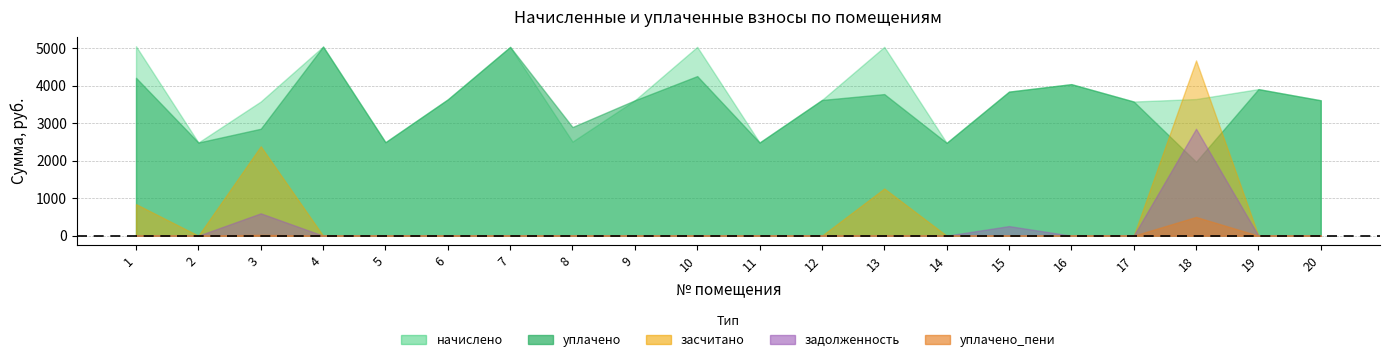

Reading left to right, list all the values displayed in this chart.

начислено: 1=5050.8	2=2484.0	3=3577.0	4=5042.5	5=2492.3	6=3634.9	7=5034.2	8=2508.8	9=3610.1	10=5034.2	11=2484.0	12=3618.4	13=5034.2	14=2475.7	15=3841.2	16=4040.6	17=3577.0	18=3643.2	19=3908.2	20=3610.1
уплачено: 1=4209.0	2=2484.0	3=2851.2	4=5042.5	5=2492.3	6=3634.9	7=5034.2	8=2896.7	9=3610.1	10=4255.2	11=2484.0	12=3618.4	13=3775.7	14=2475.7	15=3841.2	16=4040.6	17=3577.0	18=1970.2	19=3908.2	20=3610.1
задолженность: 1=0.0	2=0.0	3=596.2	4=0.0	5=0.0	6=0.0	7=0.0	8=0.0	9=0.0	10=0.0	11=0.0	12=0.0	13=0.0	14=0.0	15=256.0	16=0.0	17=0.0	18=2851.1	19=0.0	20=0.0
засчитано: 1=841.8	2=0.0	3=2384.6	4=0.0	5=0.0	6=0.0	7=0.0	8=0.0	9=0.0	10=0.0	11=0.0	12=0.0	13=1258.6	14=0.0	15=0.0	16=0.0	17=0.0	18=4672.7	19=0.0	20=0.0
уплачено_пени: 1=0.0	2=0.0	3=24.3	4=0.0	5=0.0	6=0.0	7=0.0	8=0.0	9=0.0	10=0.0	11=0.0	12=0.0	13=0.0	14=0.0	15=0.0	16=0.0	17=0.0	18=500.0	19=0.0	20=0.0